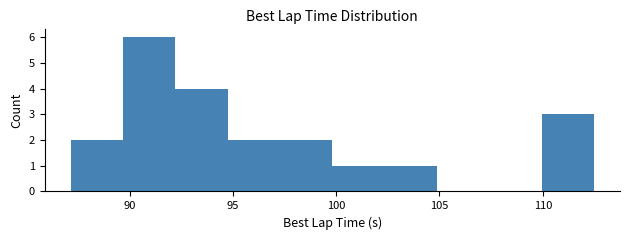

Reading left to right, list every bar in this chart as the range it spans on the x-axis followed by its height. Neither the bar edges nor the heights are printed on the chart, so give them approximately, as read against the axes.

87.0 to 89.5: 2
89.5 to 92.0: 6
92.0 to 94.5: 4
94.5 to 97.5: 2
97.5 to 100.0: 2
100.0 to 102.5: 1
102.5 to 105.0: 1
105.0 to 107.5: 0
107.5 to 110.0: 0
110.0 to 112.5: 3